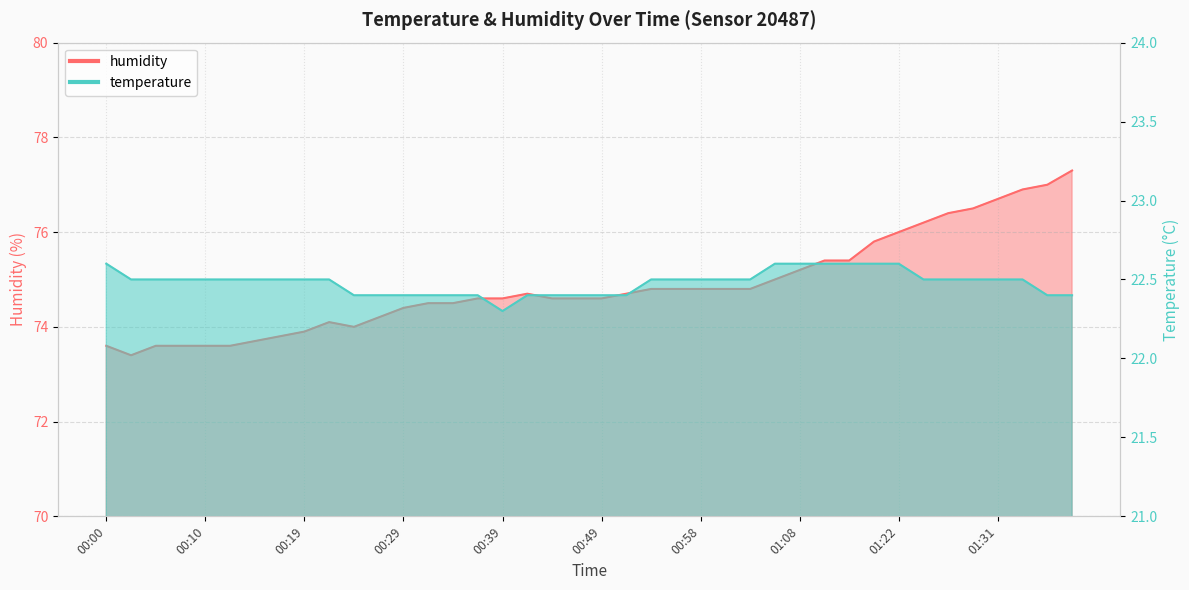

Does the chart have visible grid lines?

Yes